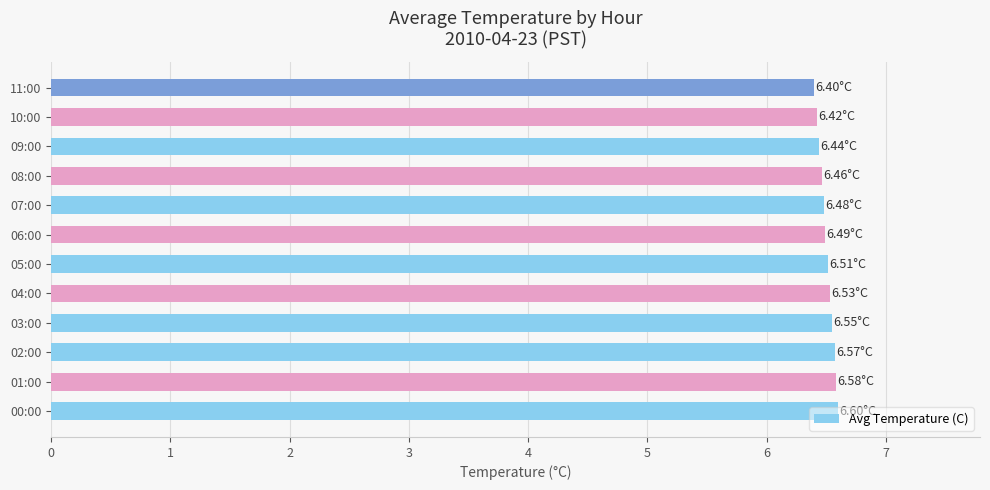

Approximately how many times larger is the value at 10:00 compared to 03:00?

1.0